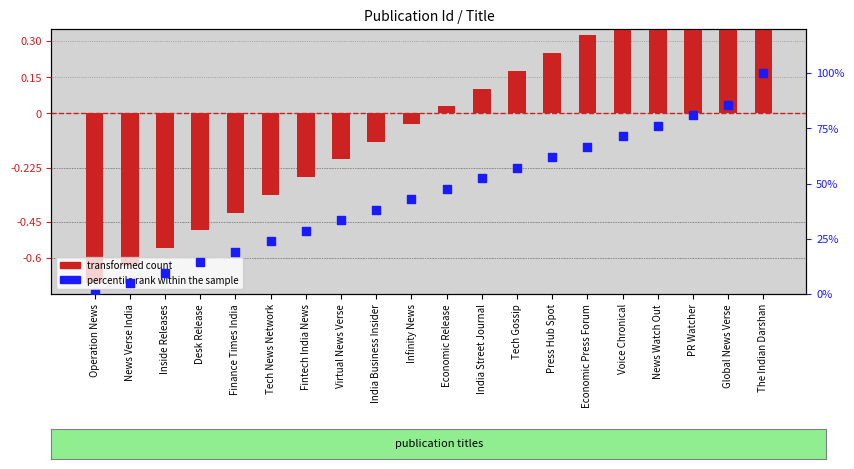

Which series reaches the minimum Y coordinate?

transformed count